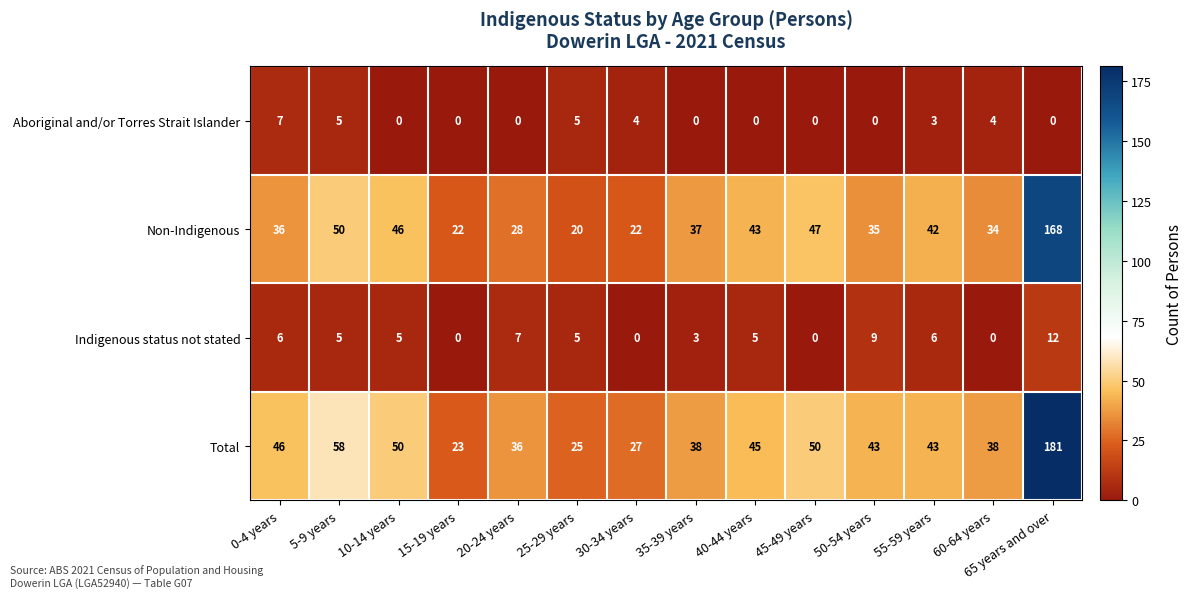

List the series in order of their peak value, highest first.

Total, Non-Indigenous, Indigenous status not stated, Aboriginal and/or Torres Strait Islander